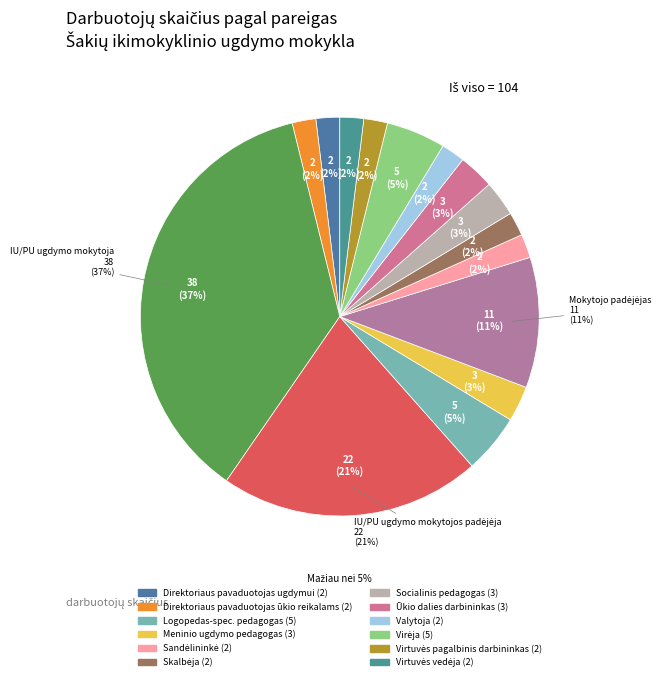

Is there a majority slice in this chart?

No